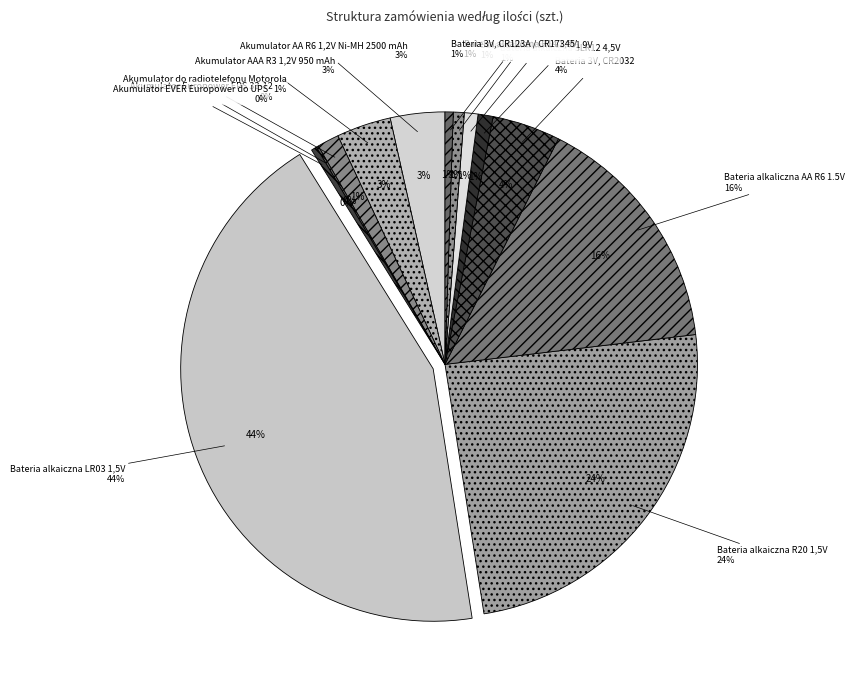

To the nearest percent, what is the difference between the Akumulator AA R6 1,2V Ni-MH 2500 mAh and Bateria alkaiczna R20 1,5V slice percentages?

21%